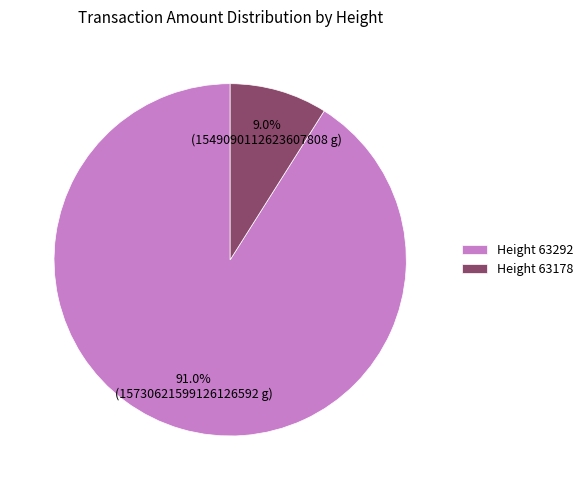

Is the sum of Height 63178 and Height 63292 greater than half?

Yes